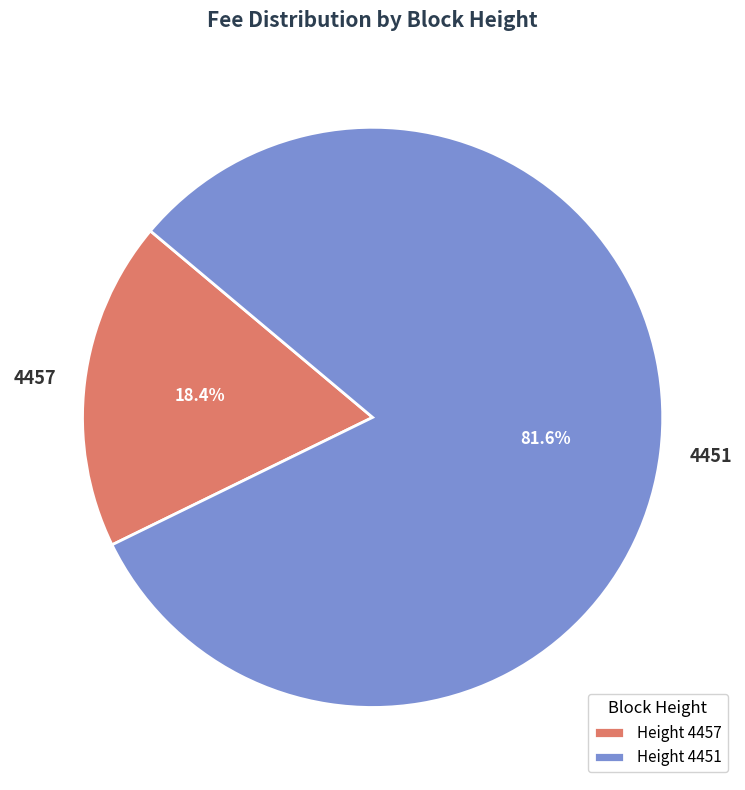

True or false: 4457 accounts for 32% of the total.

False